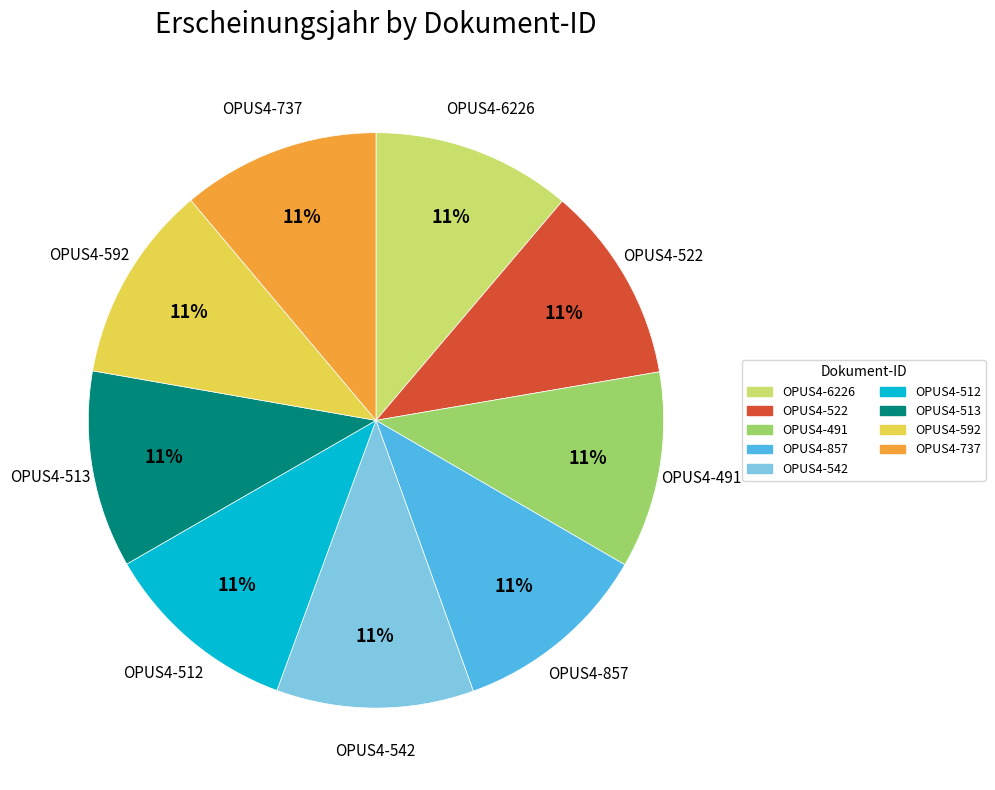

To the nearest percent, what portion does OPUS4-522 represent?

11%